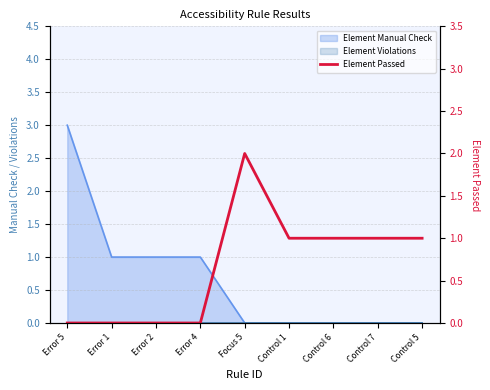

Which has a higher value, Error 1 or Error 2?

Error 1